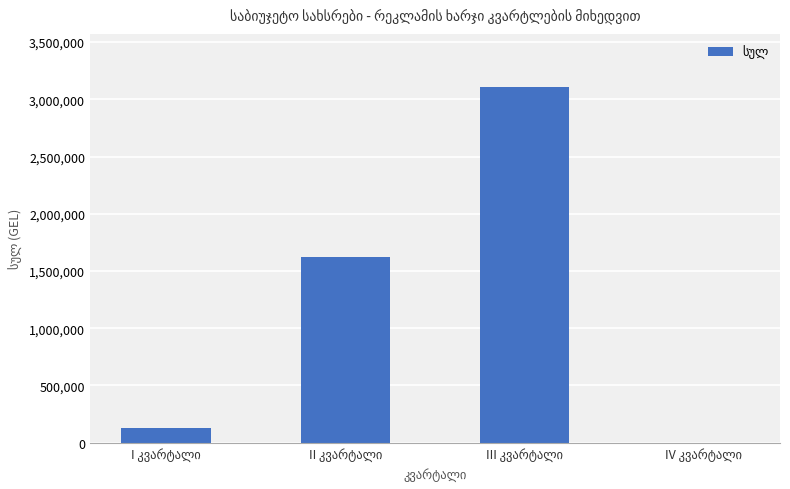

Reading right to left, transcribe all the data shown in this chart.

0.0	3105718.2	1617954.9	129363.9